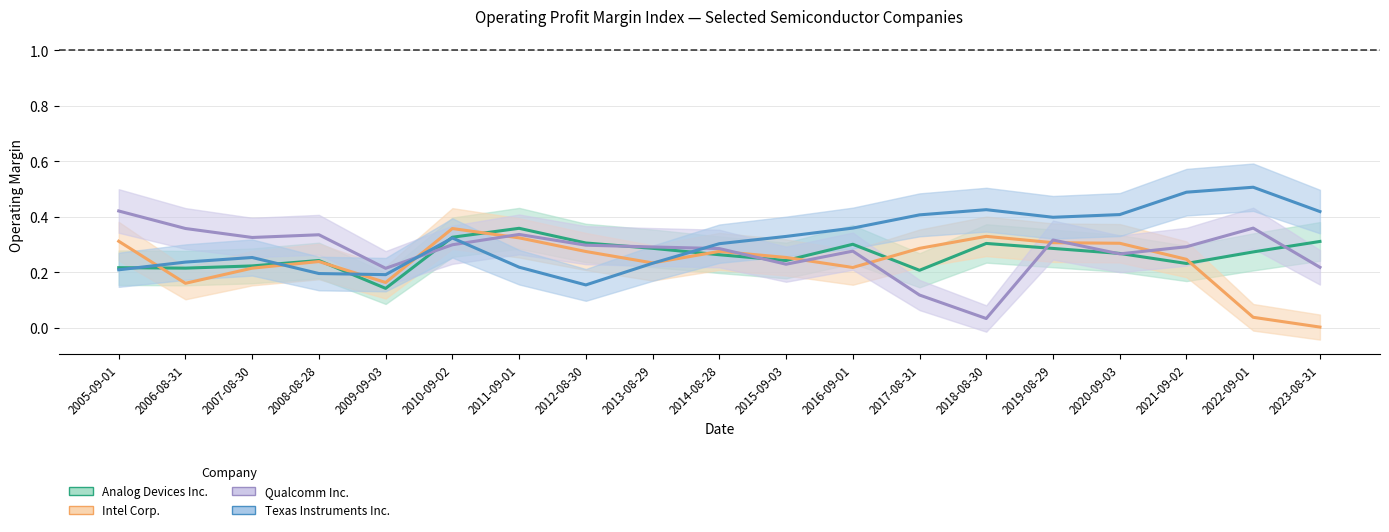

Which series has the largest total across all categories?

Texas Instruments Inc.